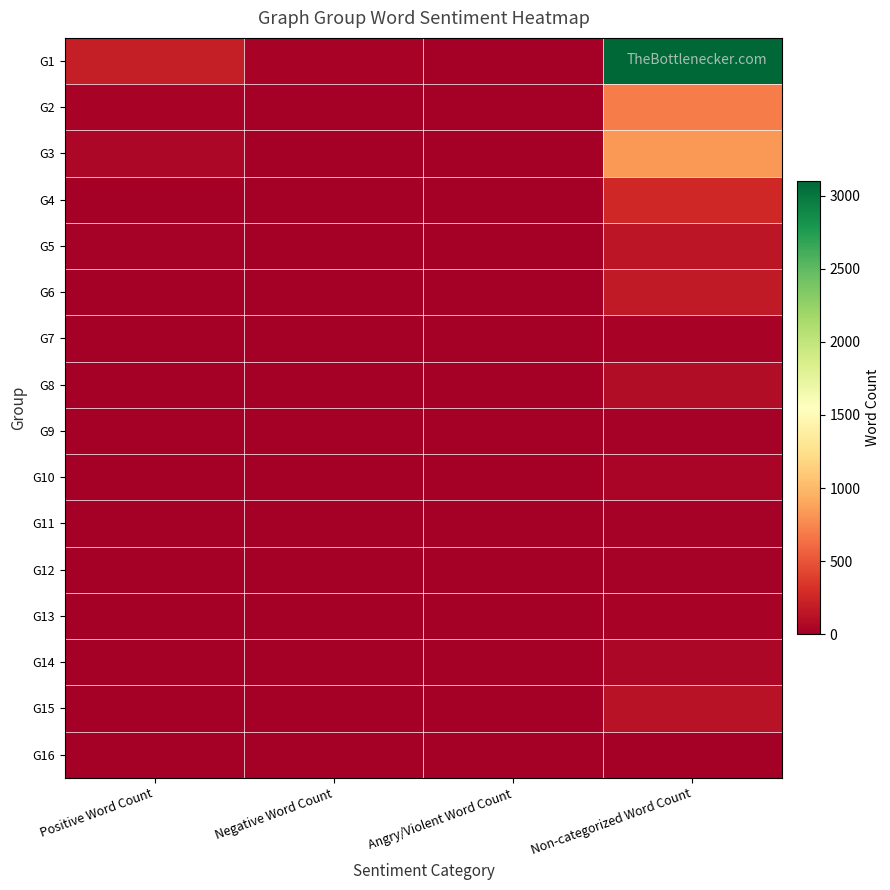

Which series has the widest spread of values?

G1